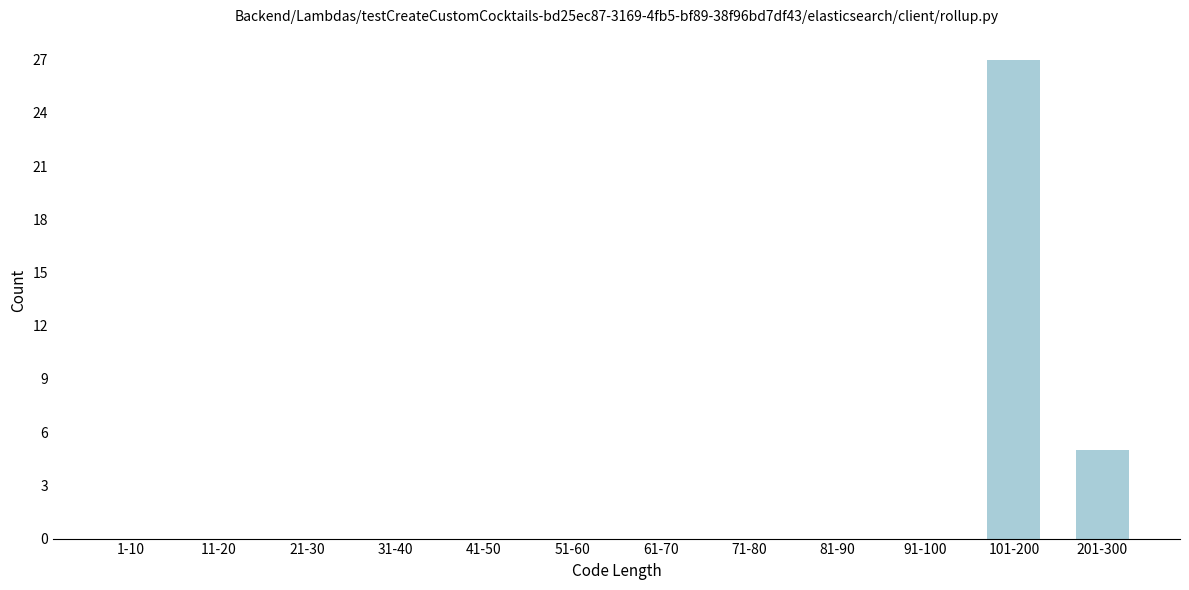

Reading right to left, extract all data points from this chart.

201-300=5	101-200=27	91-100=0	81-90=0	71-80=0	61-70=0	51-60=0	41-50=0	31-40=0	21-30=0	11-20=0	1-10=0